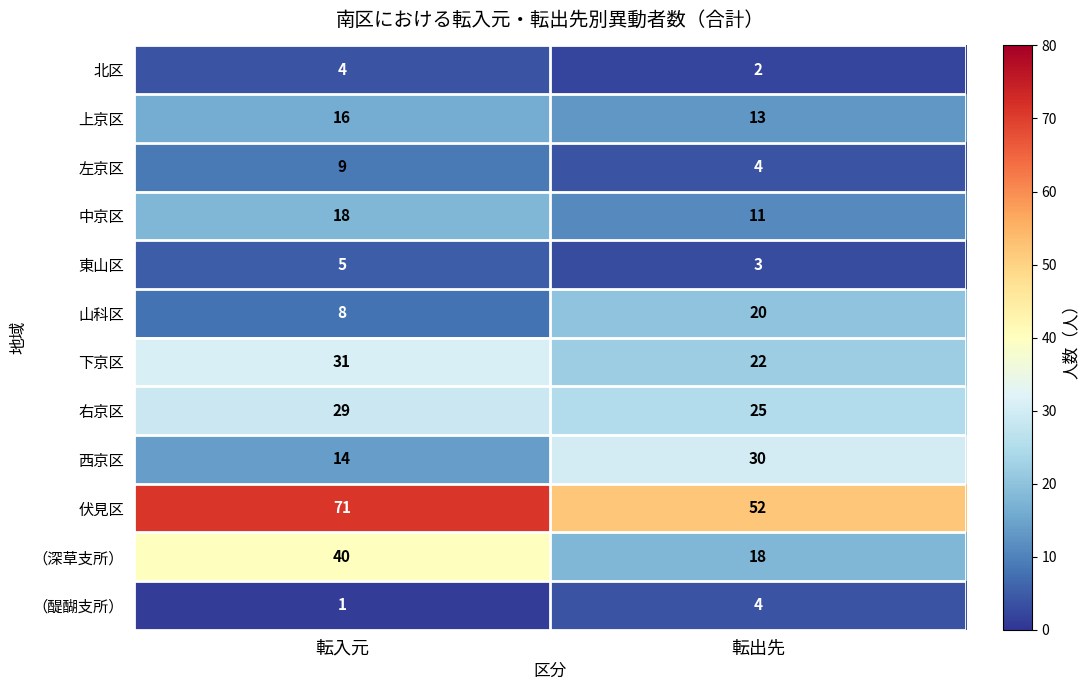

The value of 右京区 at 転出先 is 25. True or false?

True